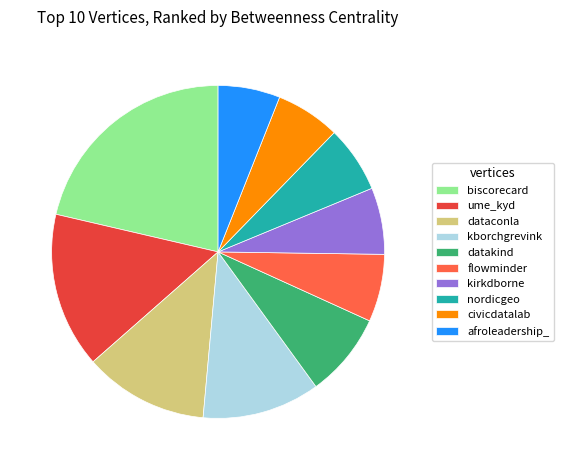

Is the sum of ume_kyd and flowminder greater than half?

No